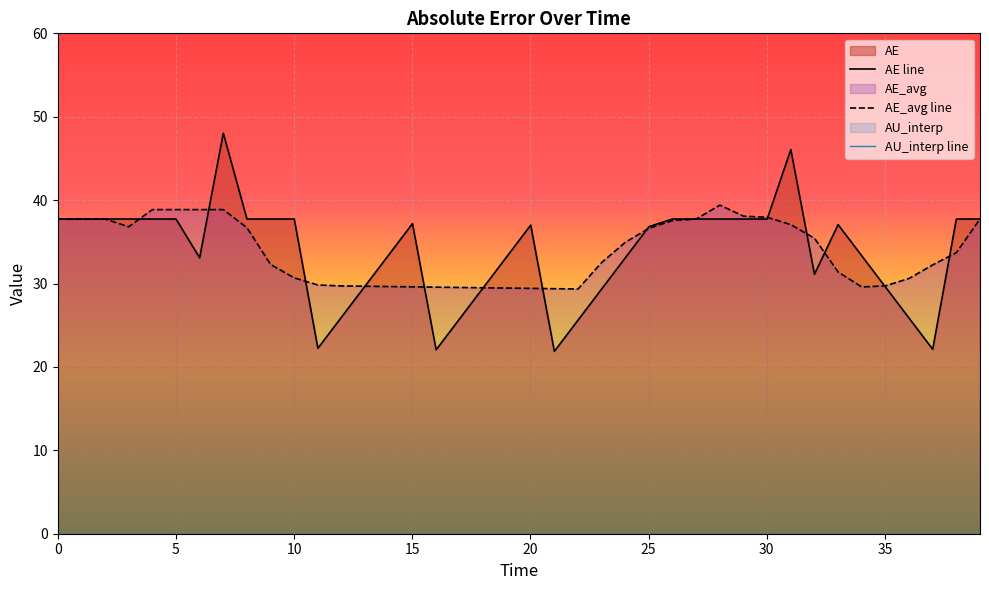

In AE_avg, how many points are lower than both neighbors (excluding endpoints)?

3